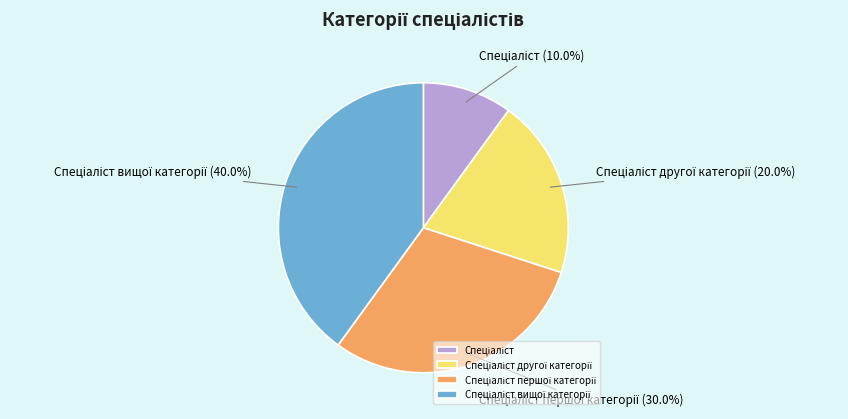

Is there any slice that represents more than half of the pie?

No